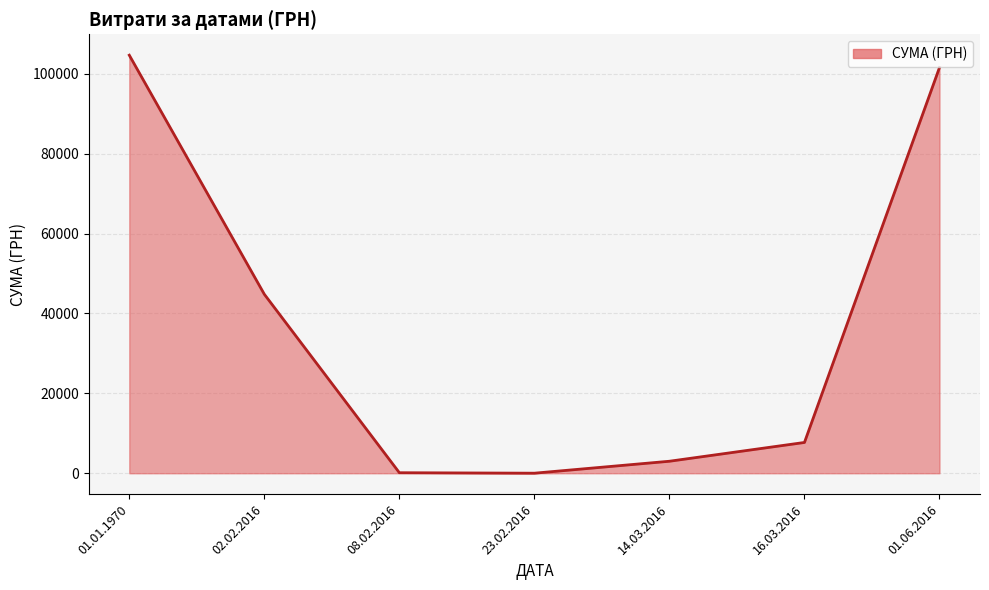

How many lines are shown in the chart?

1